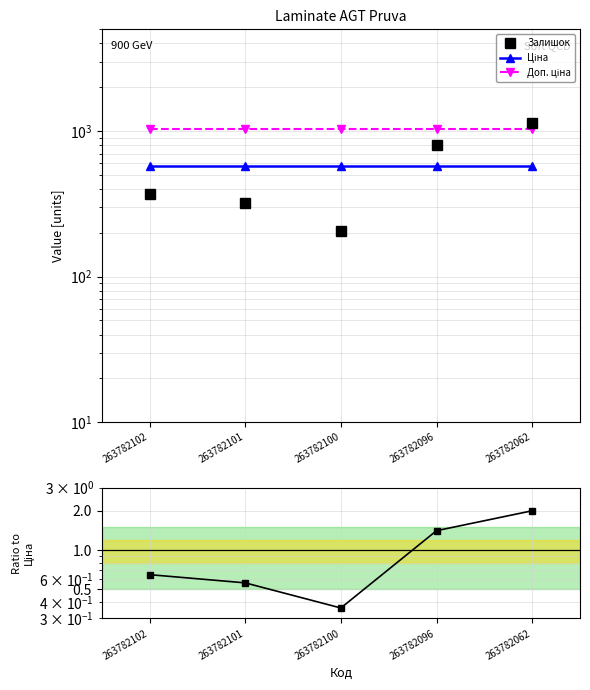

True or false: Залишок has a value of 435.3 at 263782062.

False